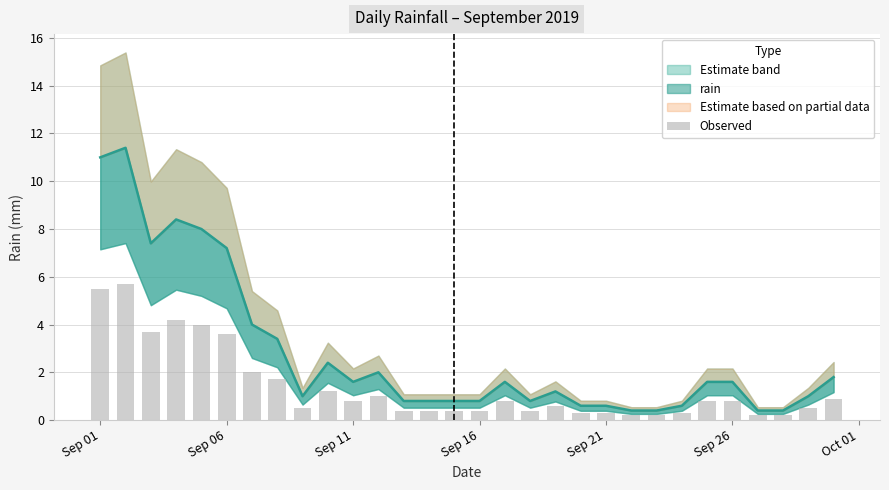

The chart shows a value of 0.8 at 2019-09-13. True or false?

True